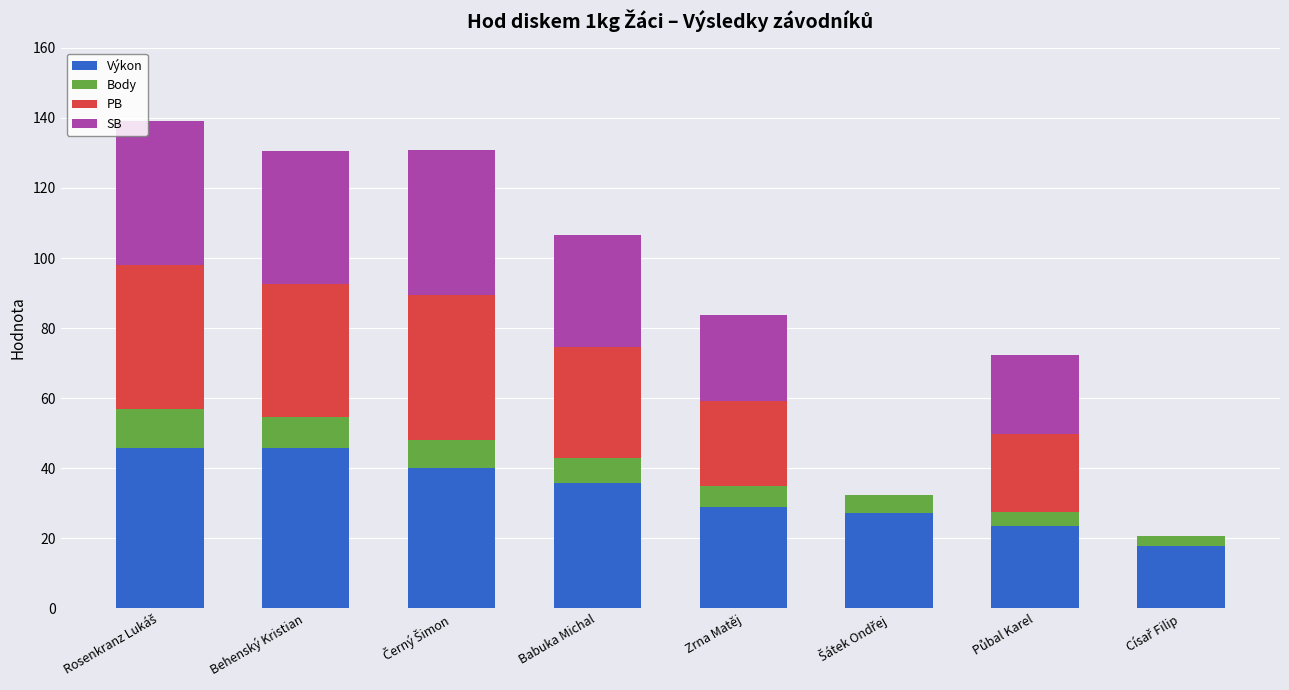

What is the maximum value for Výkon?

45.8